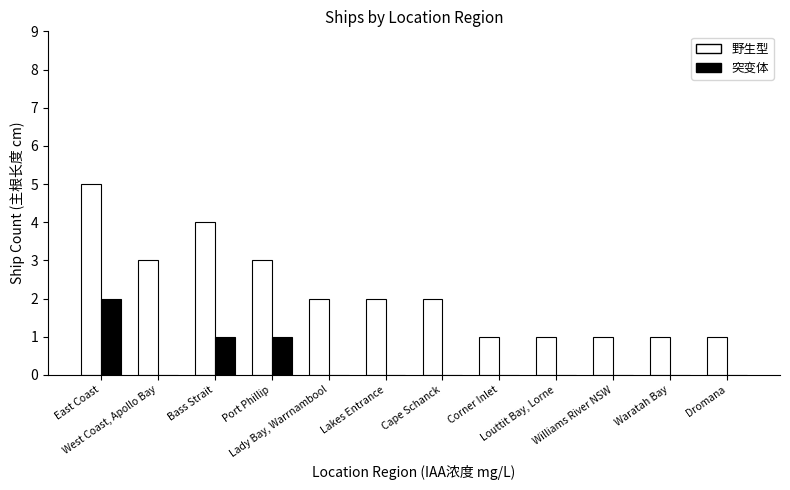

What are all the series names shown in the legend?

野生型, 突变体